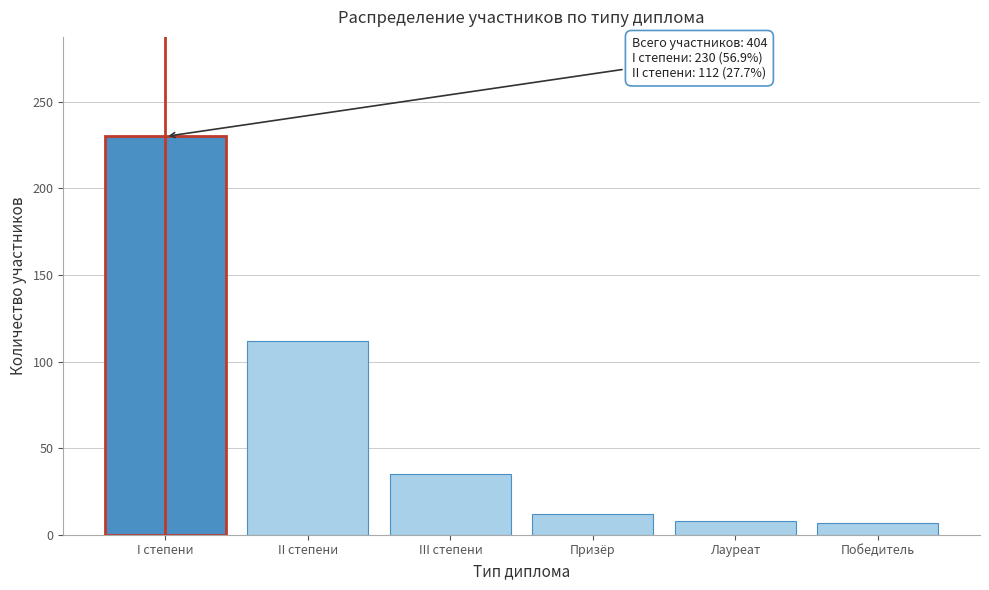

What is the difference between the second highest and minimum values?

105